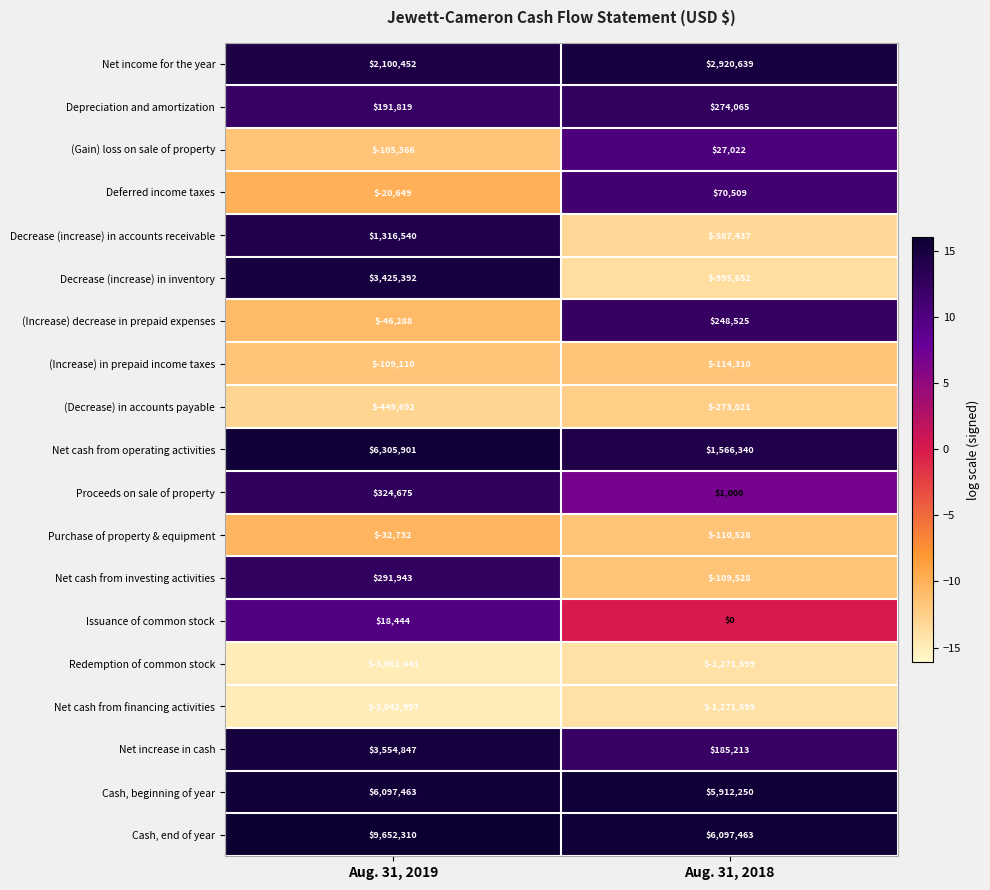

What is the spread (max minus min) of values at Aug. 31, 2019?

12713751